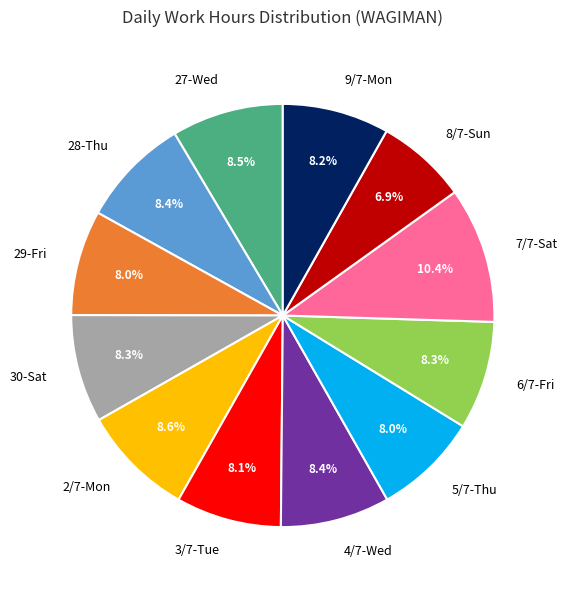

Is the sum of 8/7-Sun and 7/7-Sat greater than half?

No